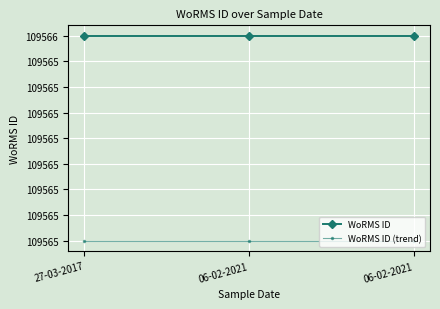

Is this an area chart (filled region under the line)?

No